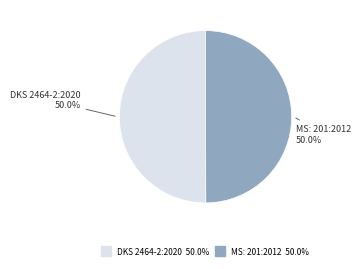

What is the total percentage of MS: 201:2012 and DKS 2464-2:2020?

100.0%